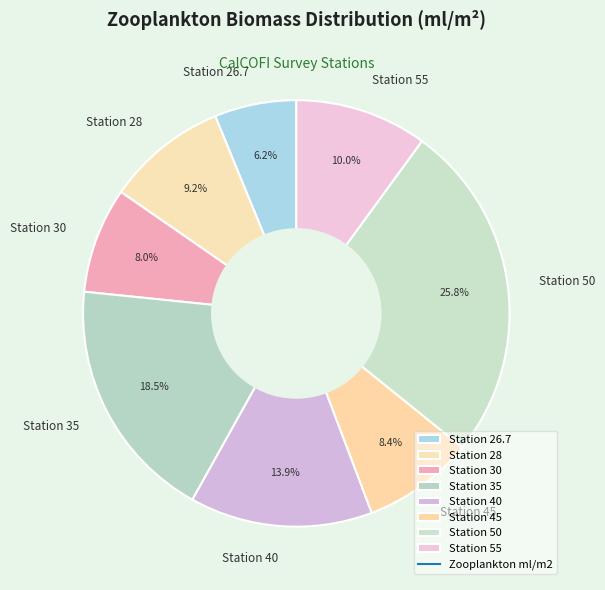

Which category has the biggest portion of the pie?

Station 50